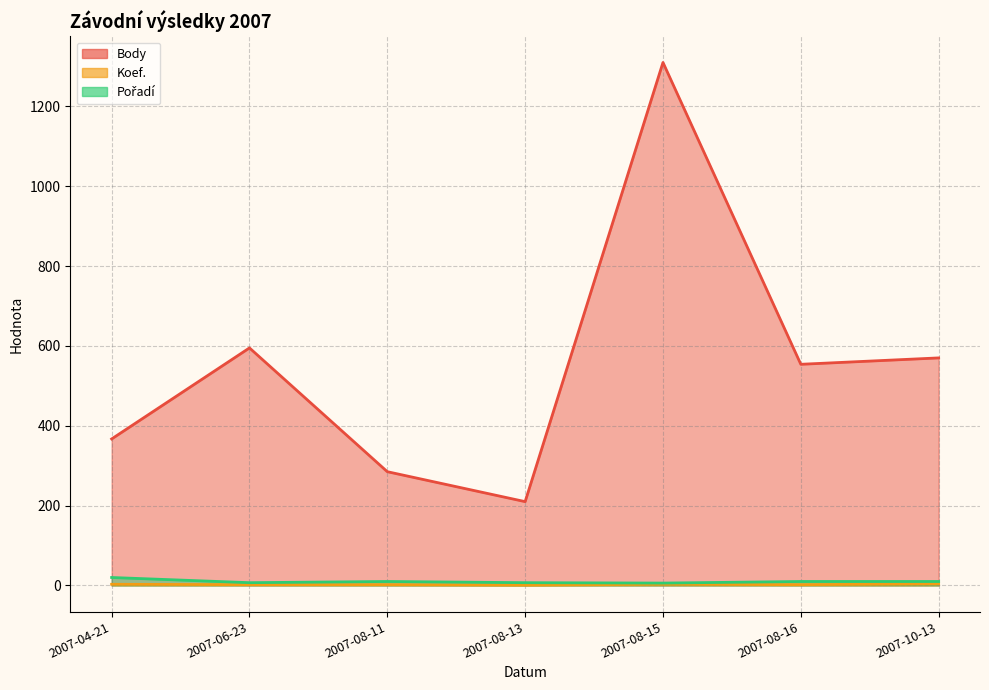

Which label corresponds to the smallest value in the chart?

2007-08-13